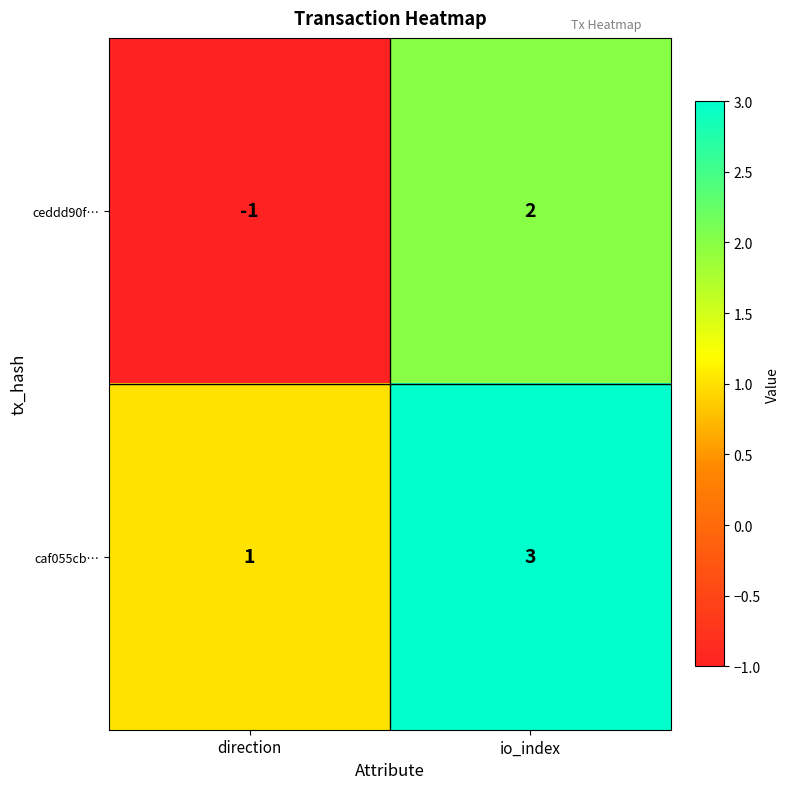

What is the total value across all series at io_index?

5